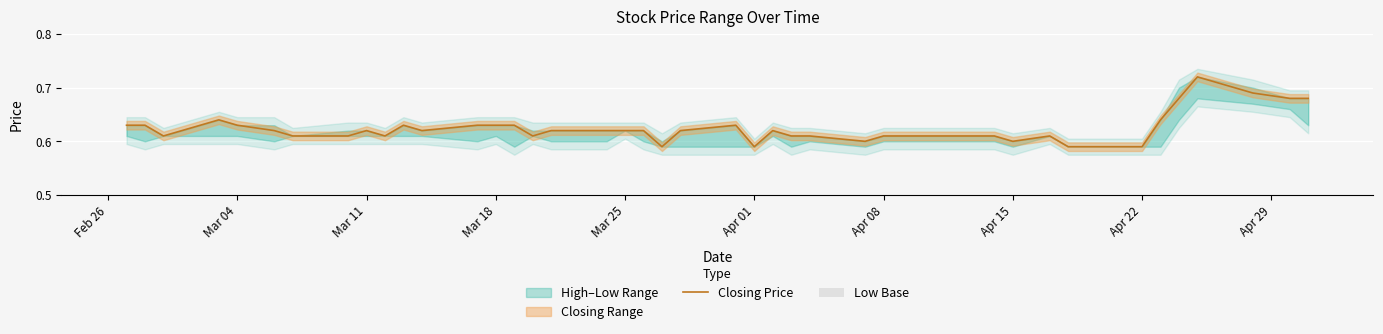

The Closing Price series shows 0.9 at Mar 11. True or false?

False